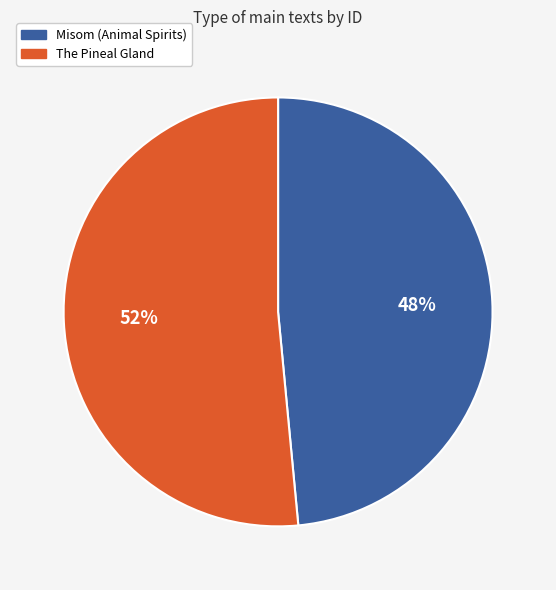

To the nearest percent, what is the combined percentage of The Pineal Gland and Misom (Animal Spirits)?

100%